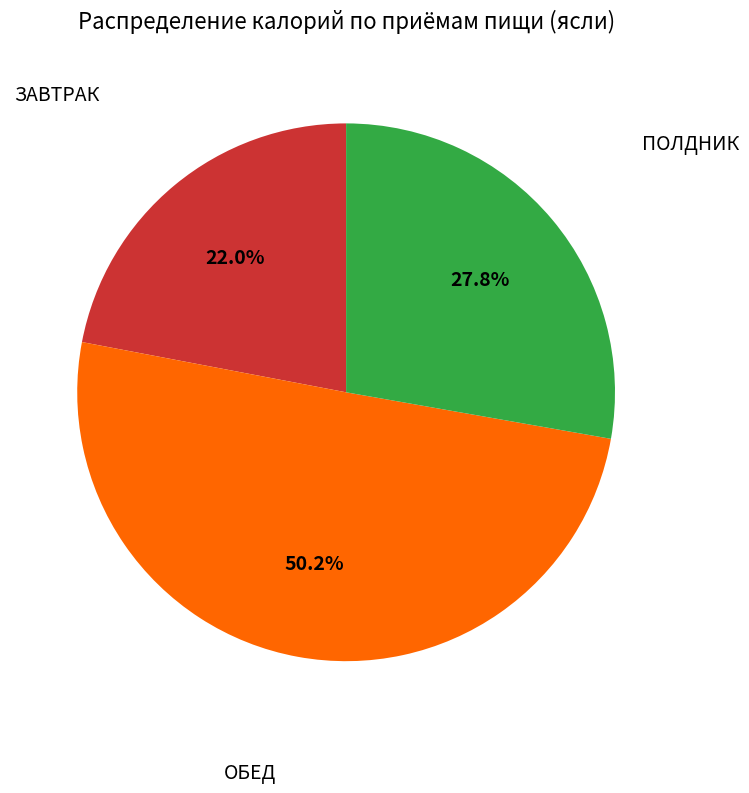

Which category accounts for the majority?

ОБЕД